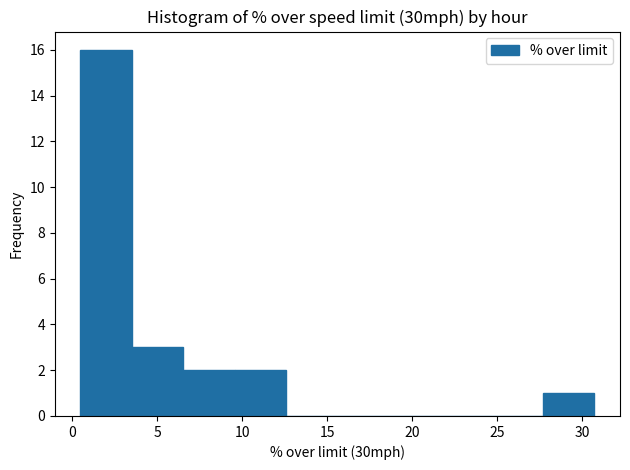

Reading left to right, transcribe this chart: for each bar, give the range it covers on the x-axis and its height. Neither the bar edges nor the heights are printed on the chart, so give them approximately, as read against the axes.

0.5 to 3.5: 16
3.5 to 6.5: 3
6.5 to 9.5: 2
9.5 to 12.5: 2
12.5 to 15.5: 0
15.5 to 18.5: 0
18.5 to 21.5: 0
21.5 to 24.5: 0
24.5 to 27.5: 0
27.5 to 30.5: 1